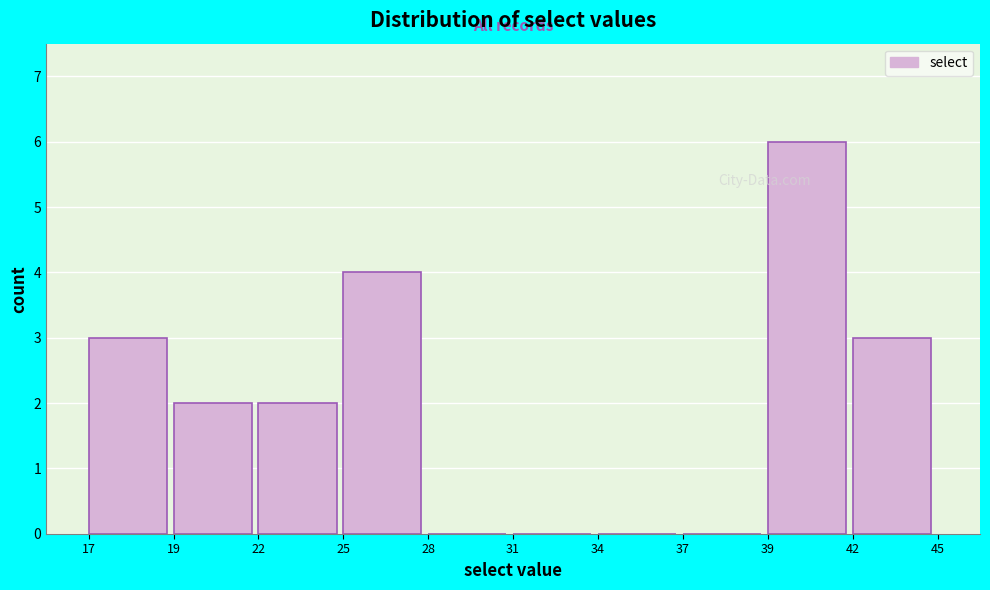

Reading left to right, transcribe all the data shown in this chart.

17=3	19=2	22=2	25=4	28=0	31=0	34=0	37=0	39=6	42=3